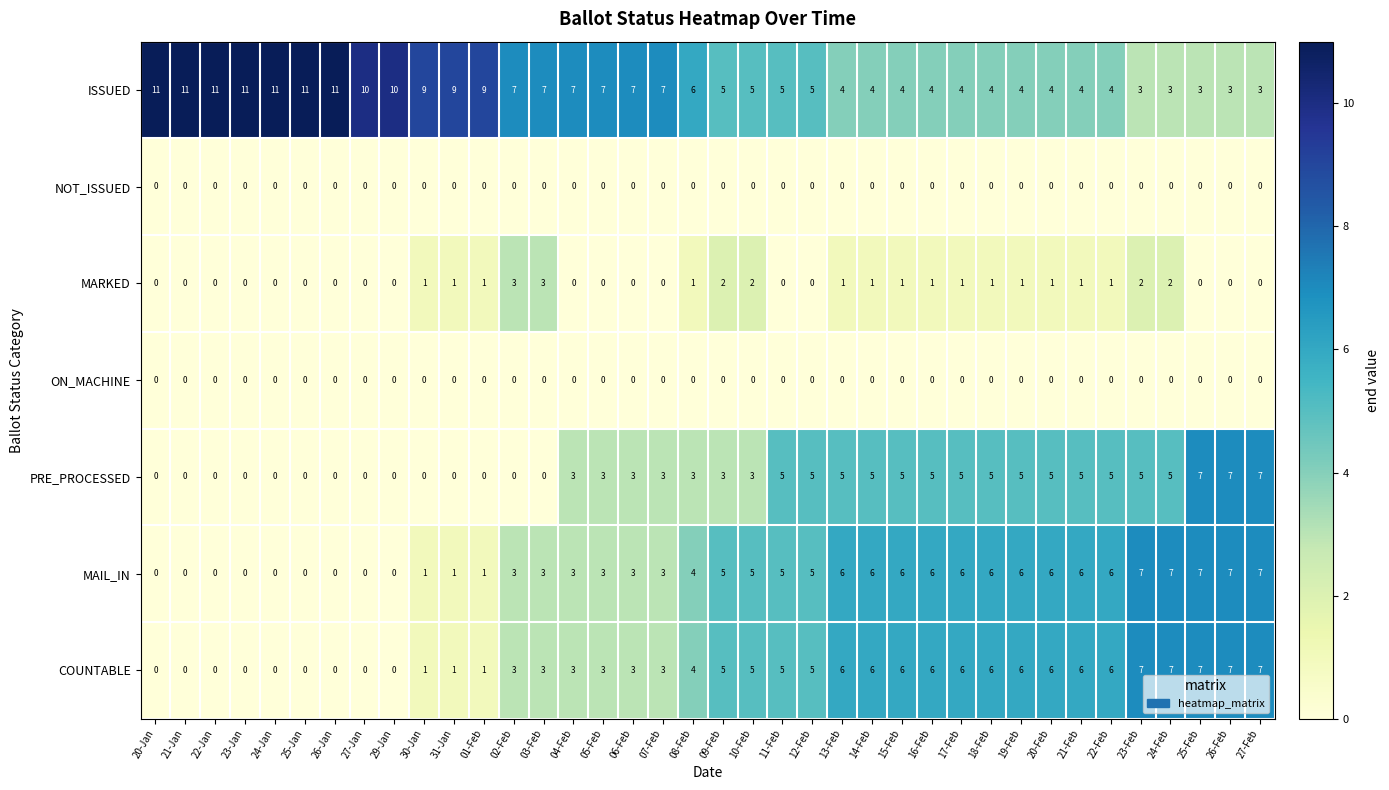

Which series has the widest spread of values?

ISSUED